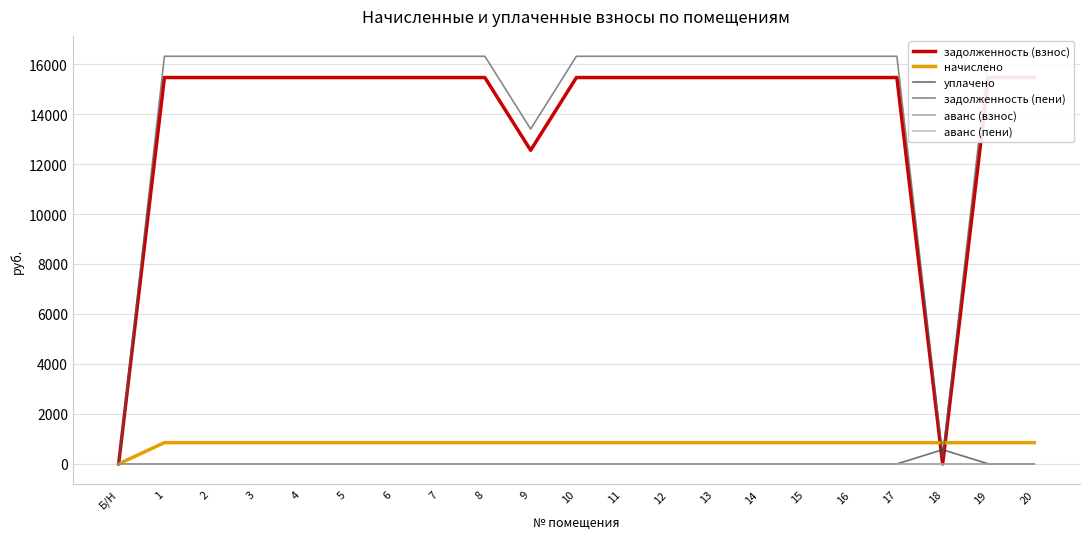

Is this an area chart (filled region under the line)?

No